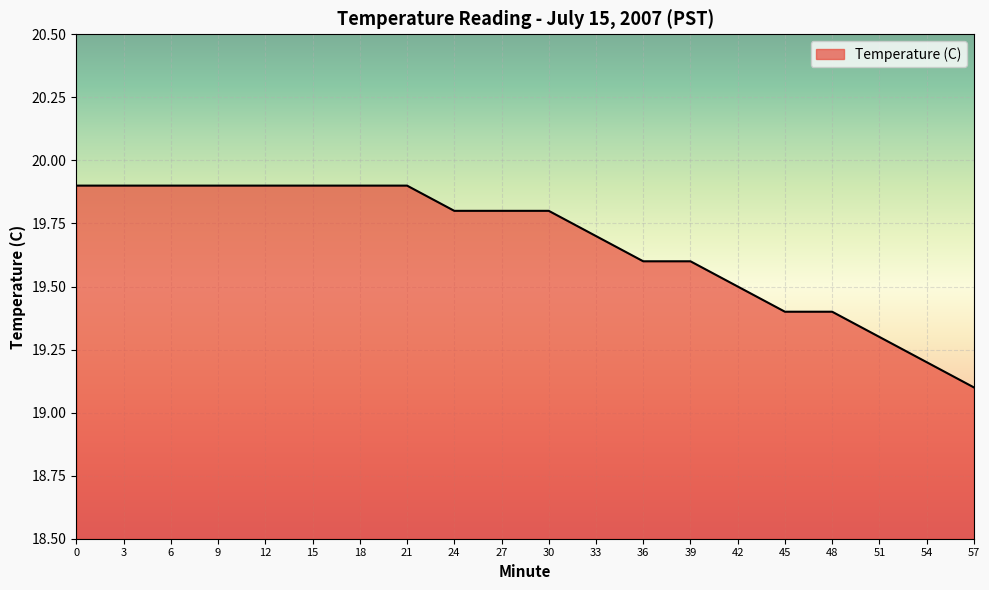

What is the smallest value displayed?

19.1